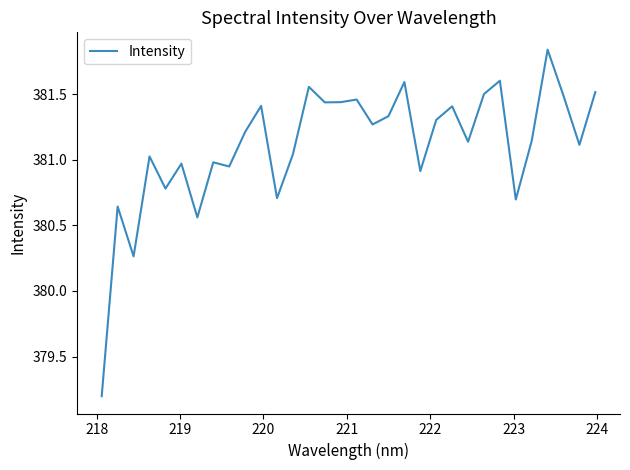

What is the difference between the maximum and minimum values?

2.6